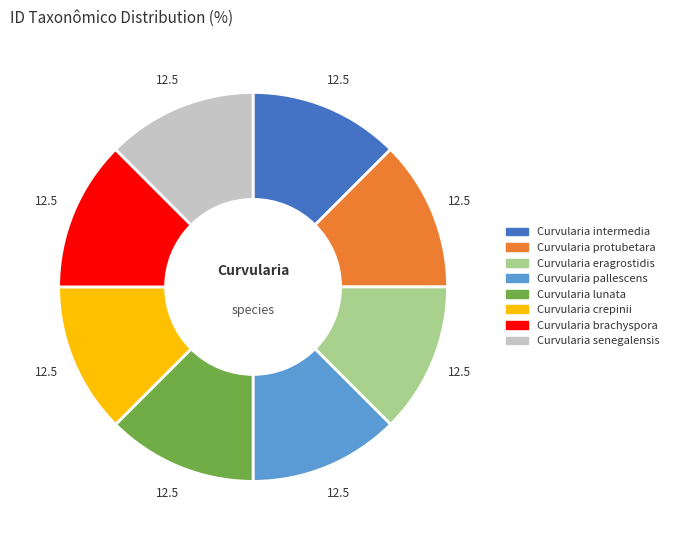

Is it true that Curvularia crepinii is 22% of the pie?

False